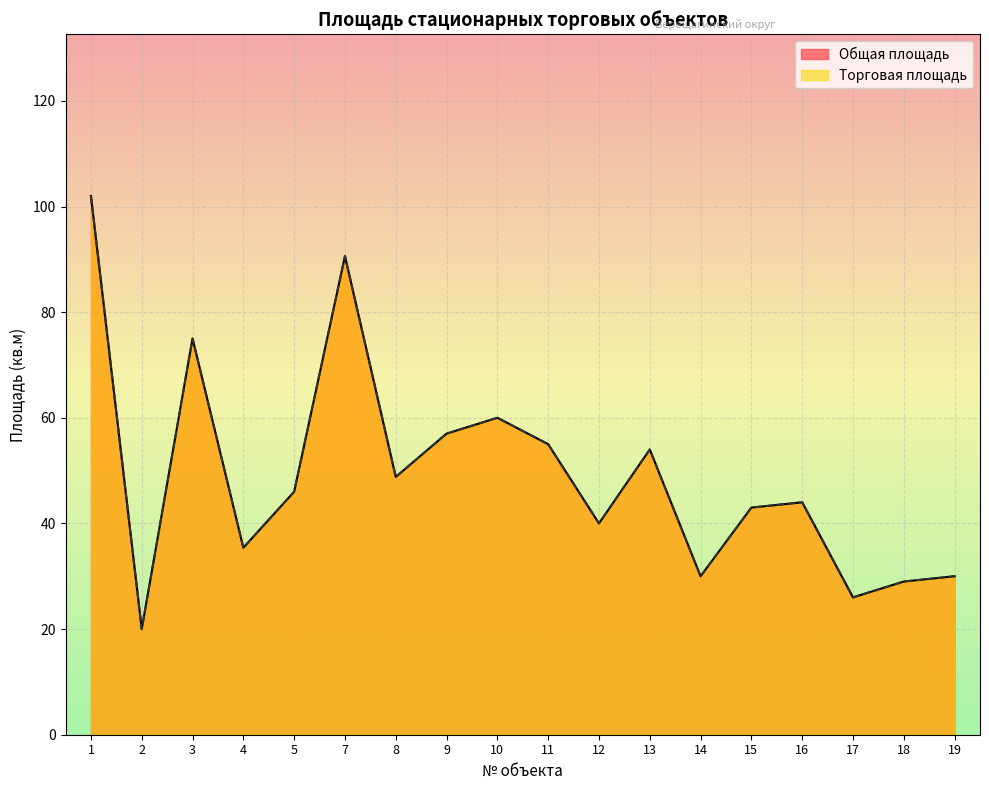

What is the lowest value of the Торговая площадь series?

20.0